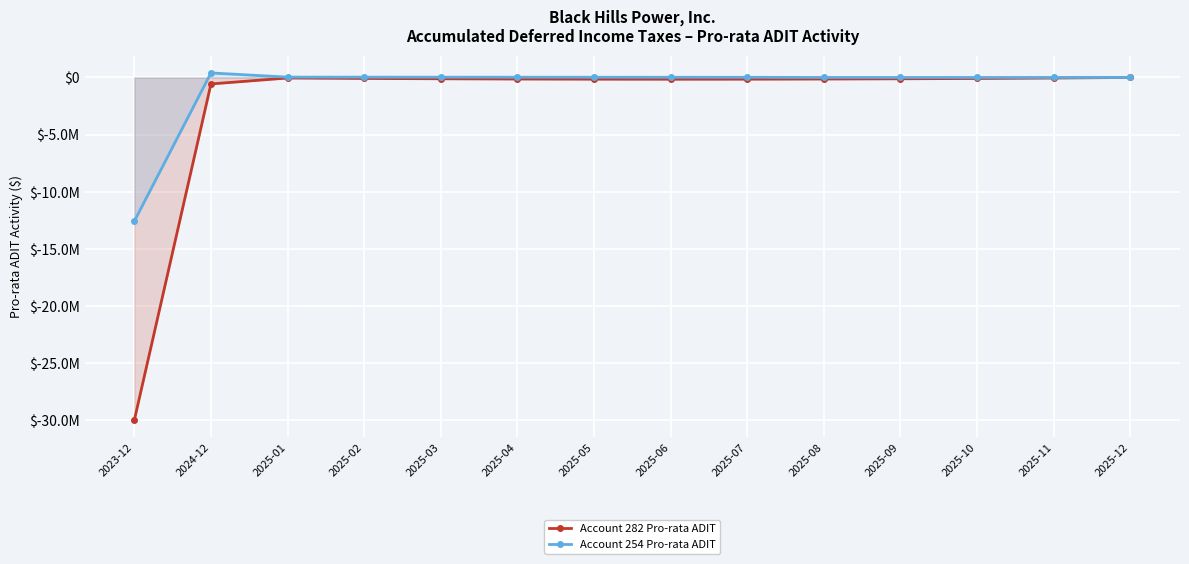

Reading right to left, list all the values displayed in this chart.

Account 282 Pro-rata ADIT: 2025-12=-1658	2025-11=-48618	2025-10=-85634	2025-09=-115606	2025-08=-135909	2025-07=-148892	2025-06=-153312	2025-05=-148478	2025-04=-135909	2025-03=-114362	2025-02=-84805	2025-01=-46269	2024-12=-566564	2023-12=-29973058
Account 254 Pro-rata ADIT: 2025-12=0	2025-11=0	2025-10=0	2025-09=0	2025-08=0	2025-07=13969	2025-06=16781	2025-05=19503	2025-04=22315	2025-03=25036	2025-02=27848	2025-01=30388	2024-12=397308	2023-12=-12569574